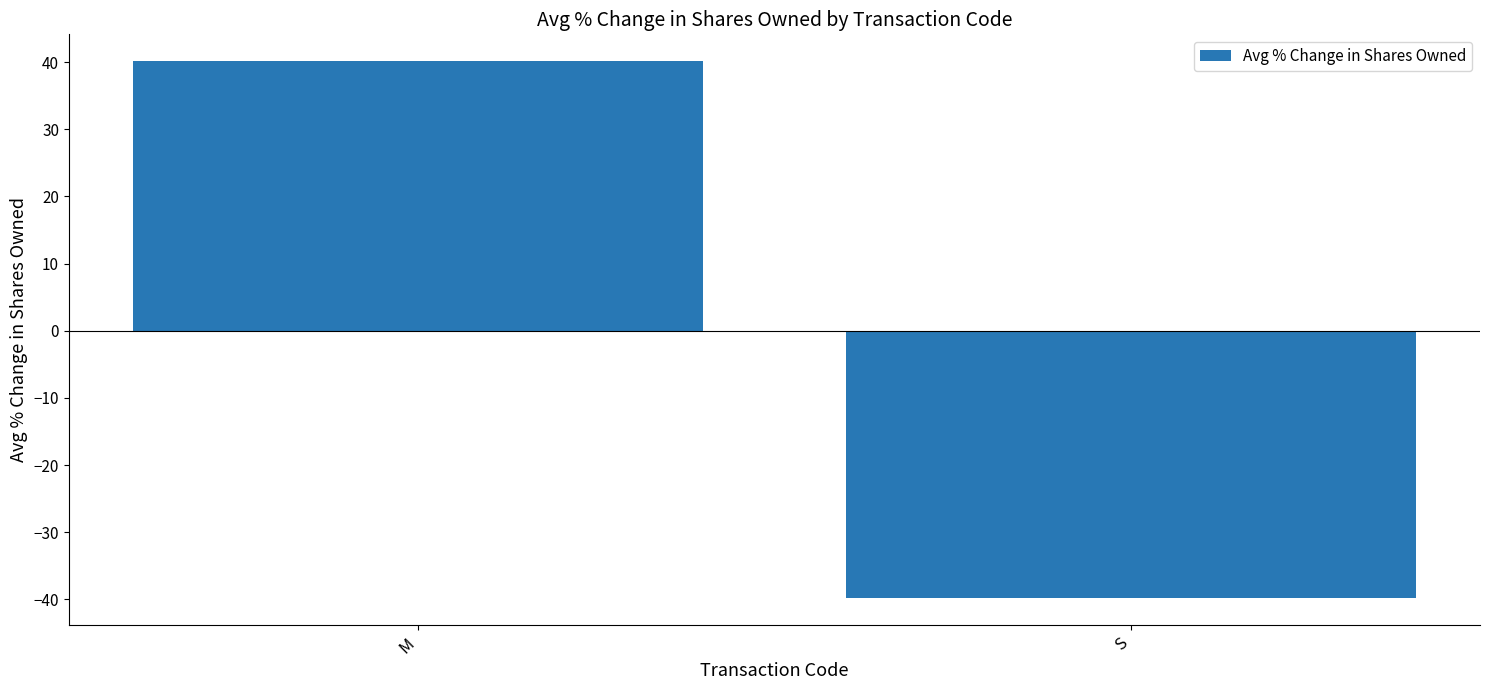

Is it true that the value at M is 40.2?

True